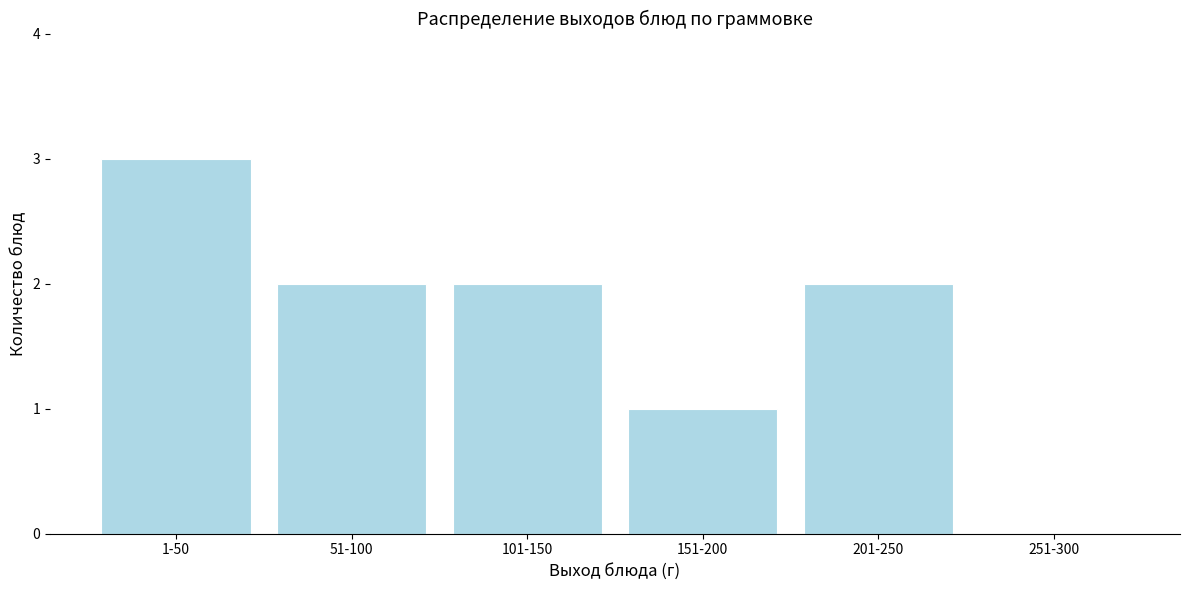

Reading left to right, list all the values displayed in this chart.

1-50=3	51-100=2	101-150=2	151-200=1	201-250=2	251-300=0